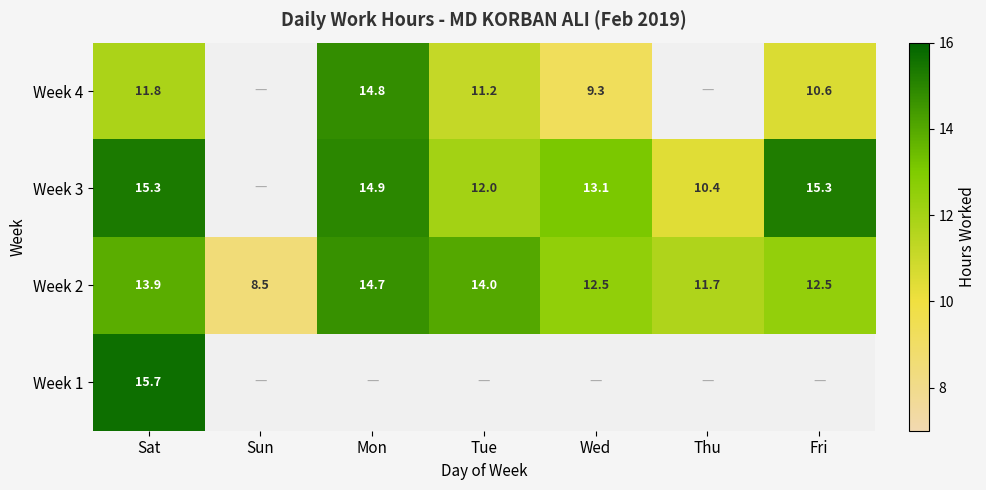

What value does the Week 2 series have at Sun?

8.5